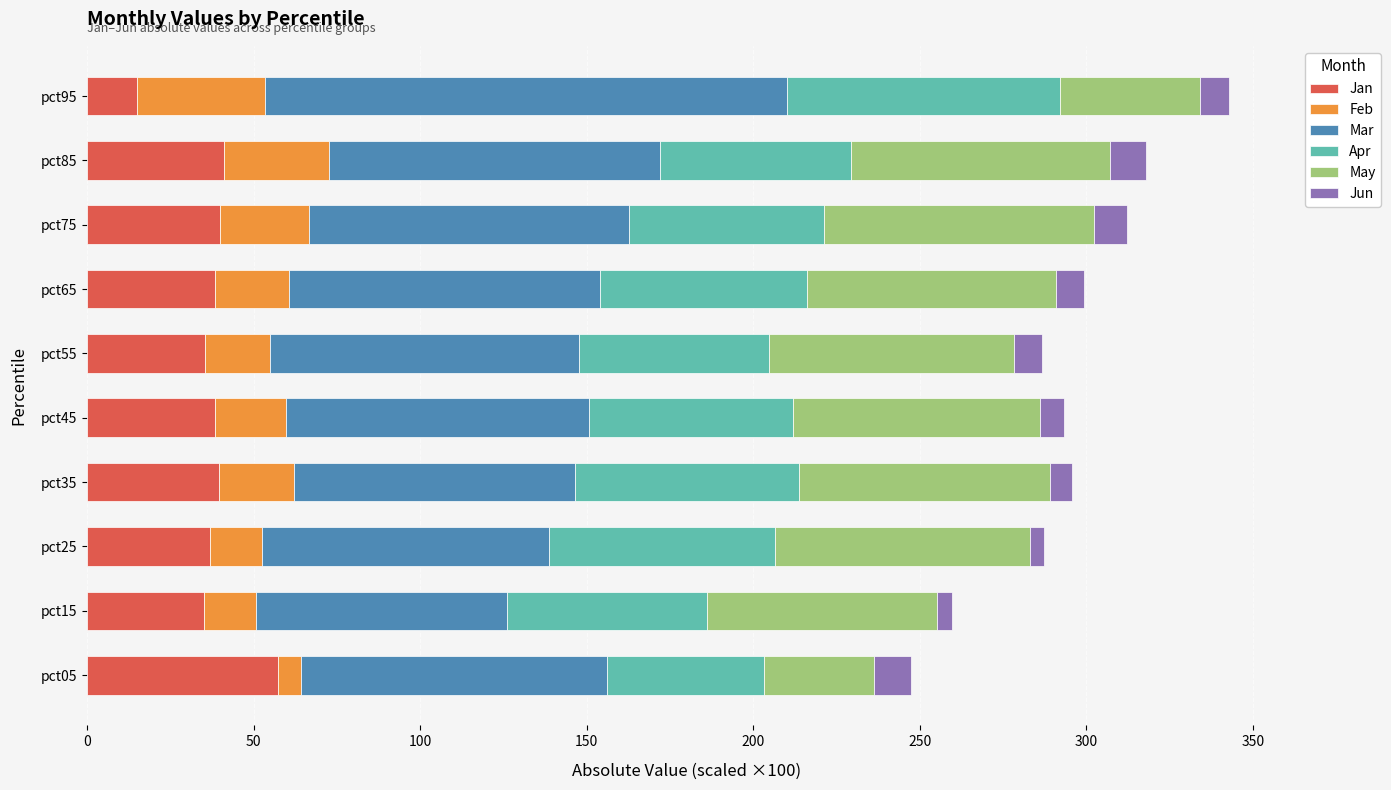

At which label does Jan reach its minimum?

pct95